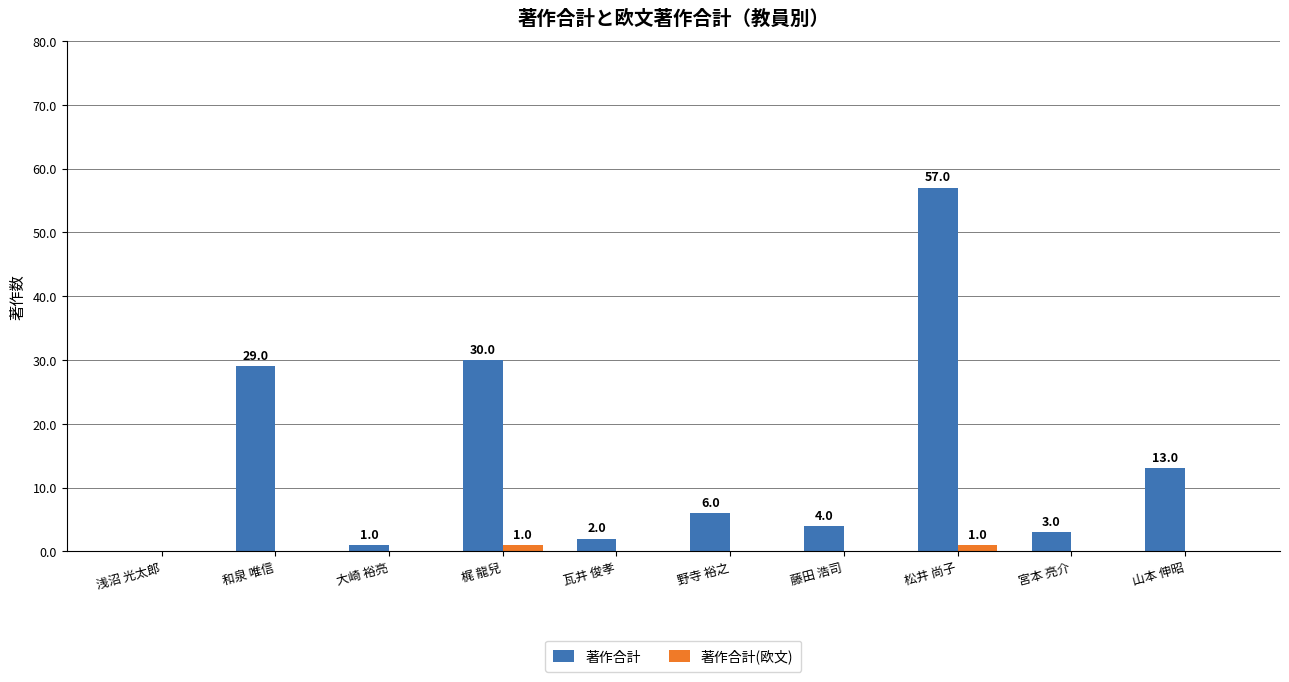

At which category is the sum across all series the highest?

松井 尚子